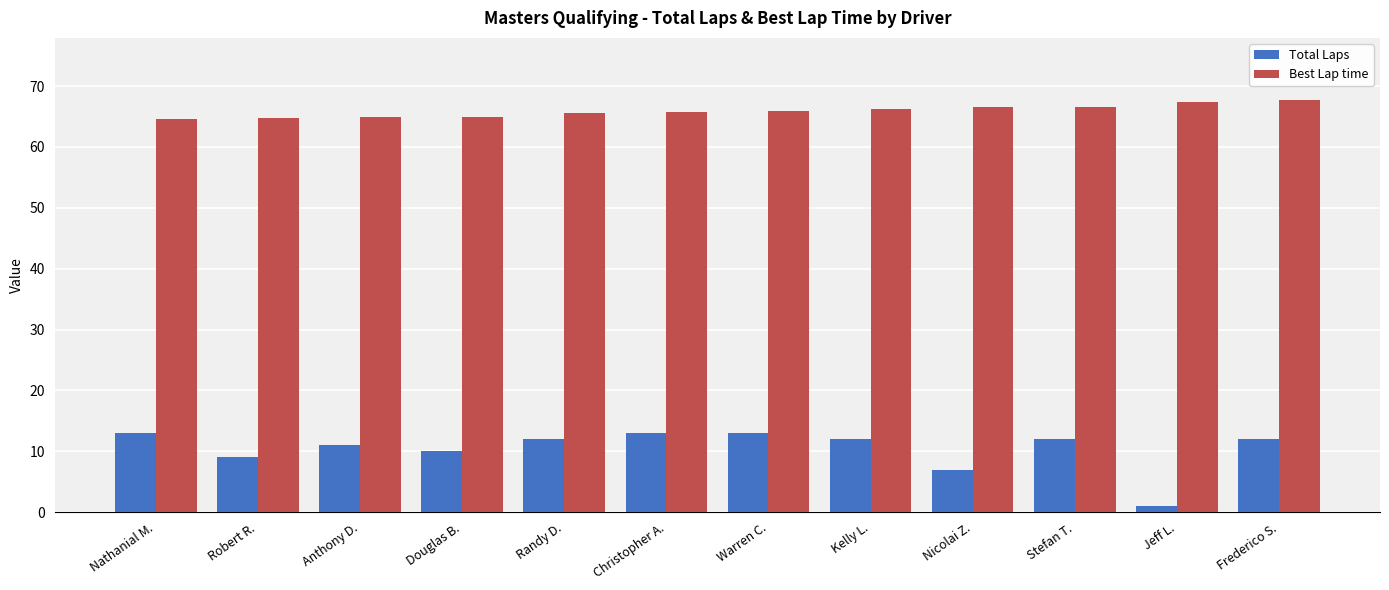

Rank the series by their average value, from lowest to highest.

Total Laps, Best Lap time